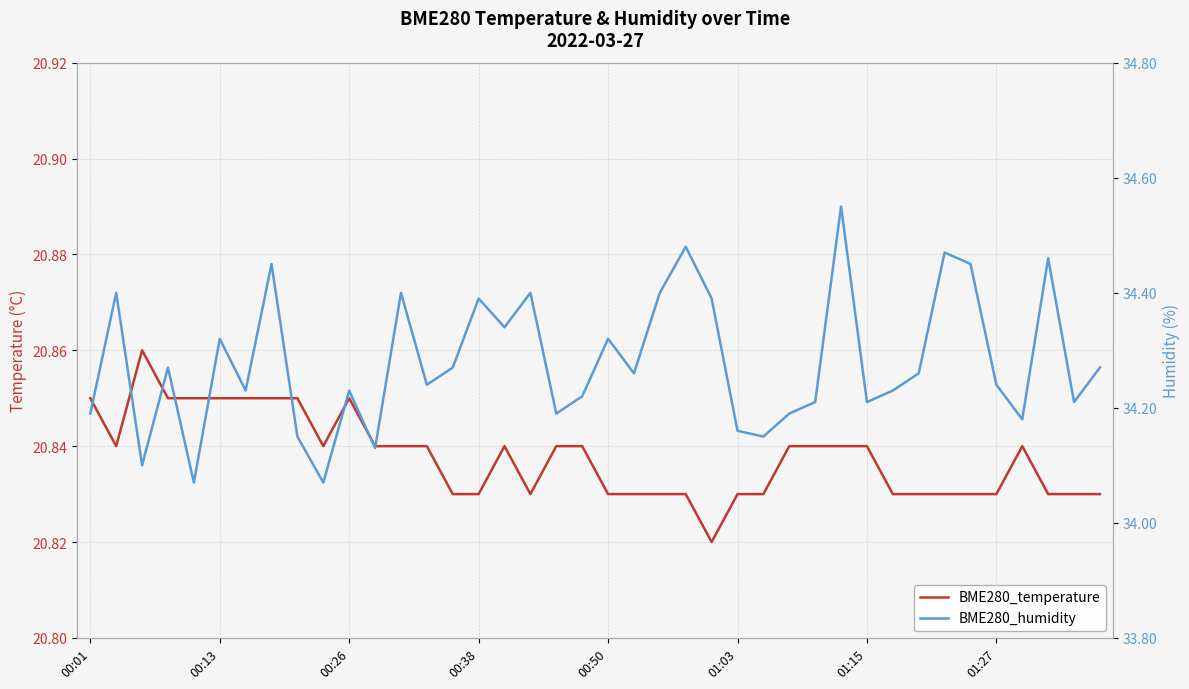

True or false: BME280_humidity and BME280_temperature intersect in this chart.

False